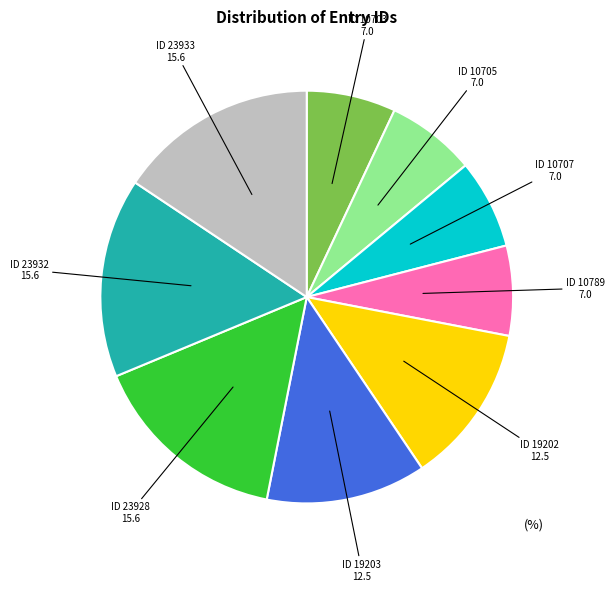

Which has a higher value, ID 23933 or ID 10705?

ID 23933